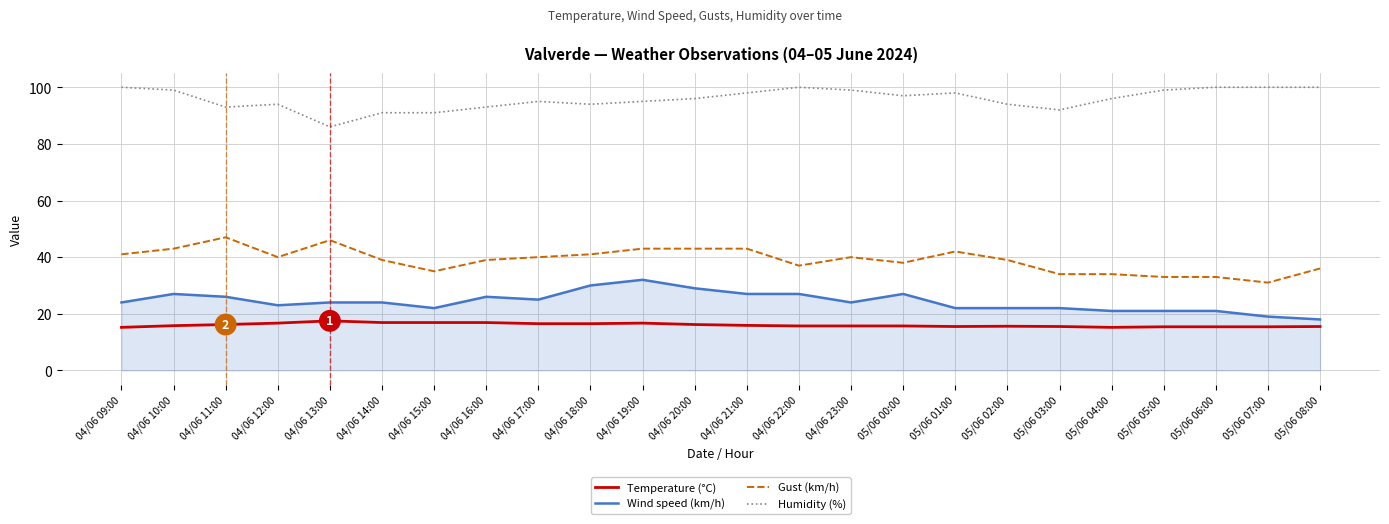

What position from the left is 04/06 13:00?

5